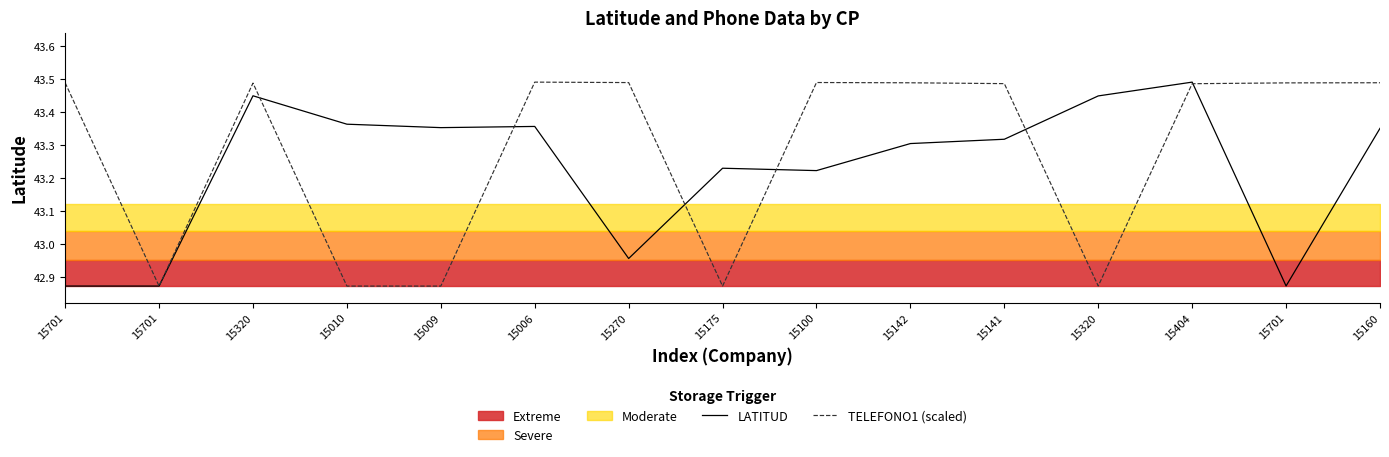

Is it true that TELEFONO1 (scaled) equals 16.1 at 15701?

False